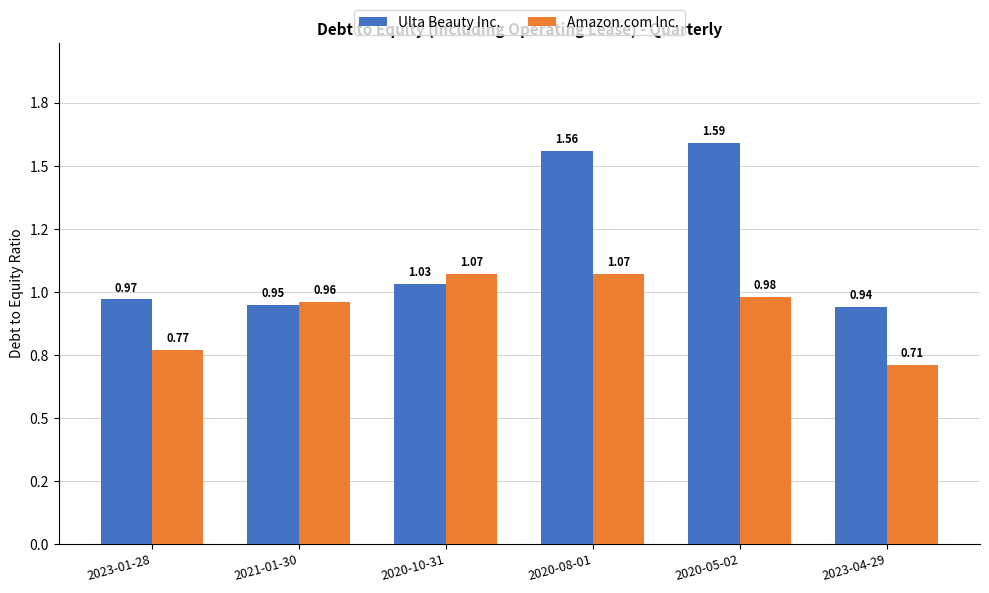

What are all the series names shown in the legend?

Ulta Beauty Inc., Amazon.com Inc.